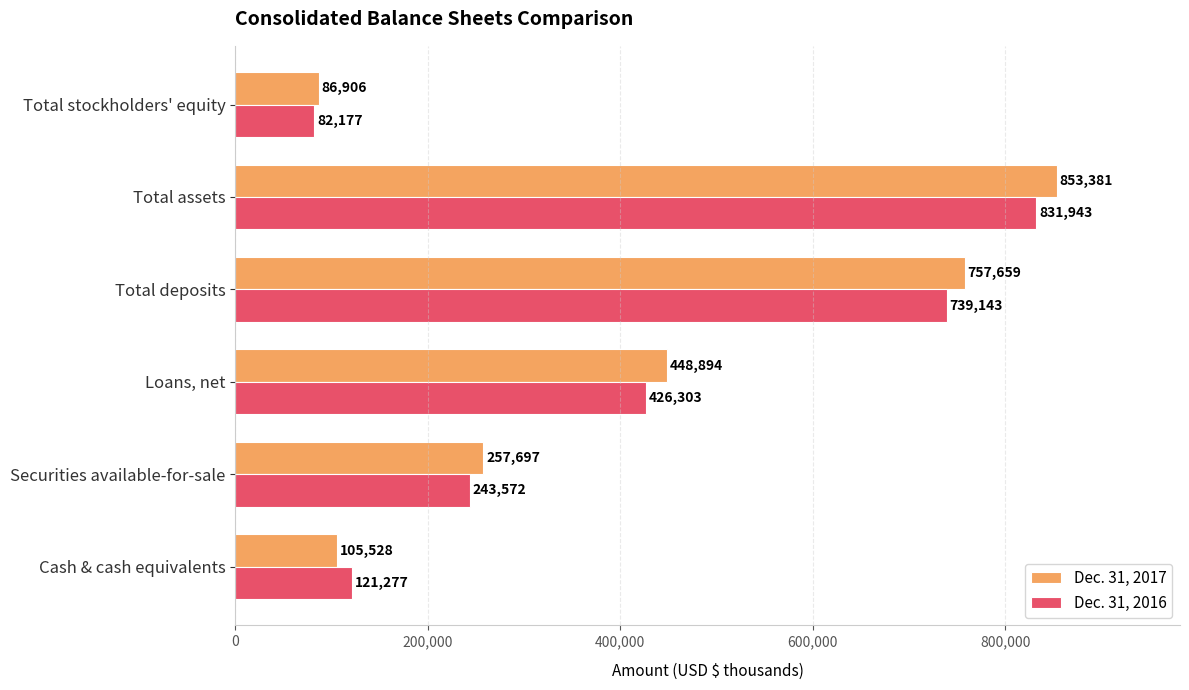

The Dec. 31, 2016 series shows 46309 at Cash & cash equivalents. True or false?

False